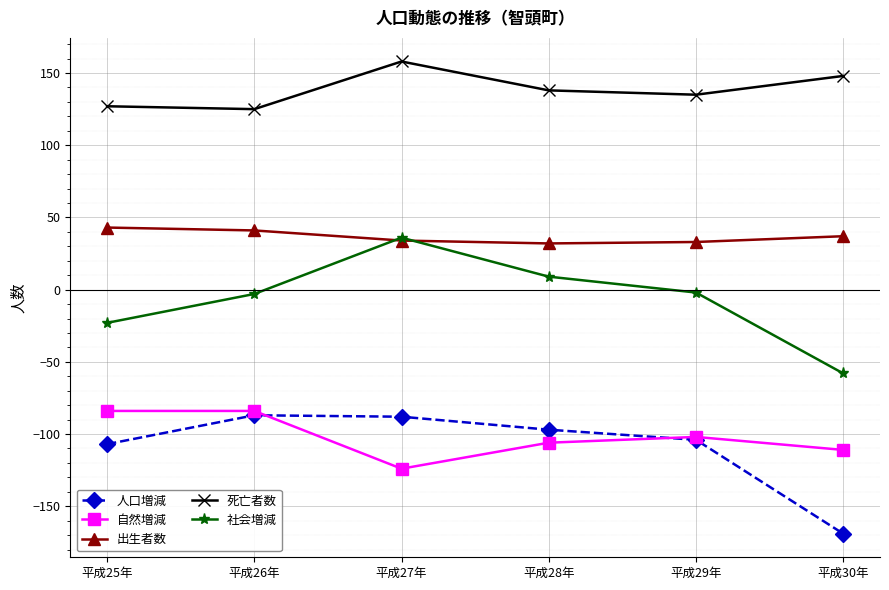

What is the label of the 6th point from the left?

平成30年